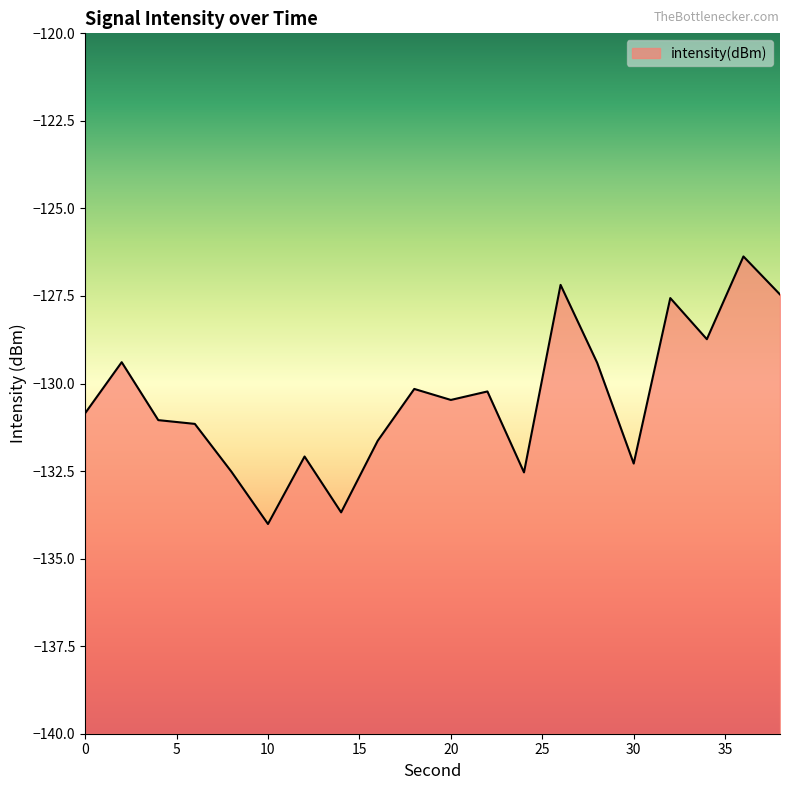

What value does the data have at 34?

-128.7